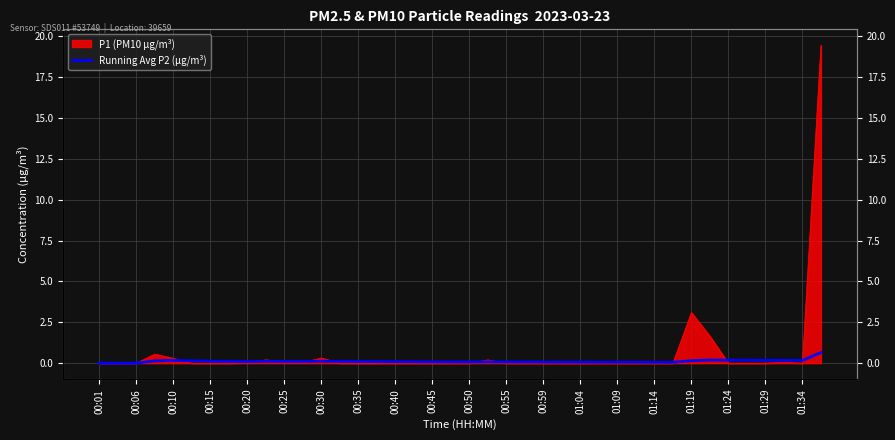

How many positive values are there?

37